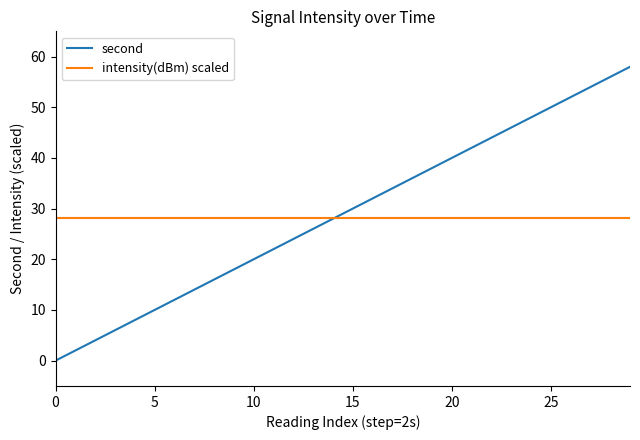

How many values in the second series are below 30?

15